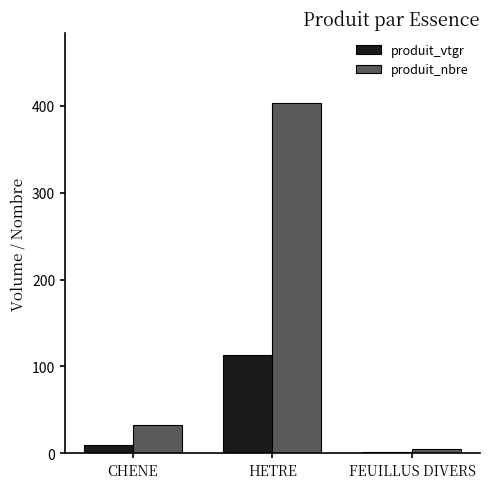

How many distinct data groups are displayed?

2